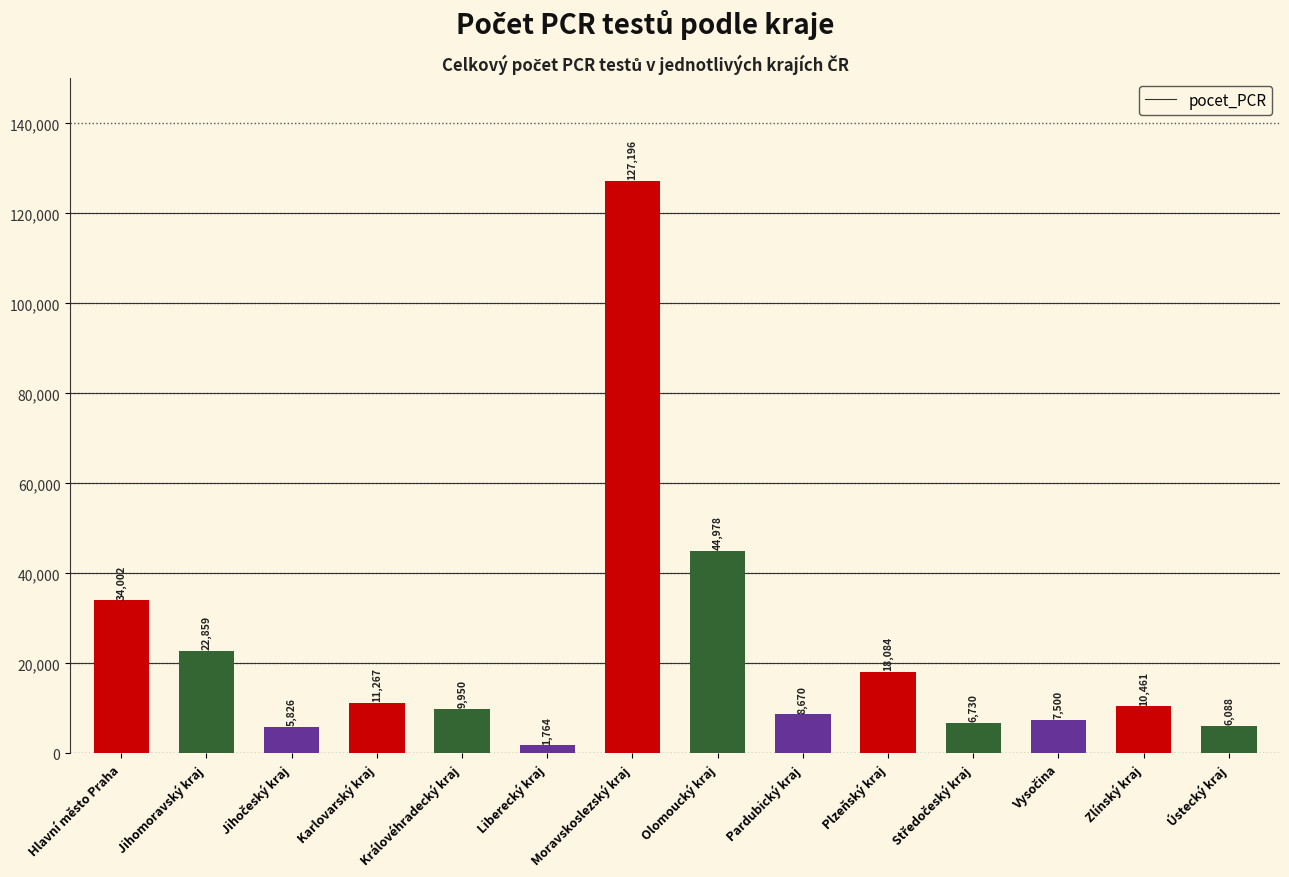

What is the difference between the maximum and minimum values?

125432